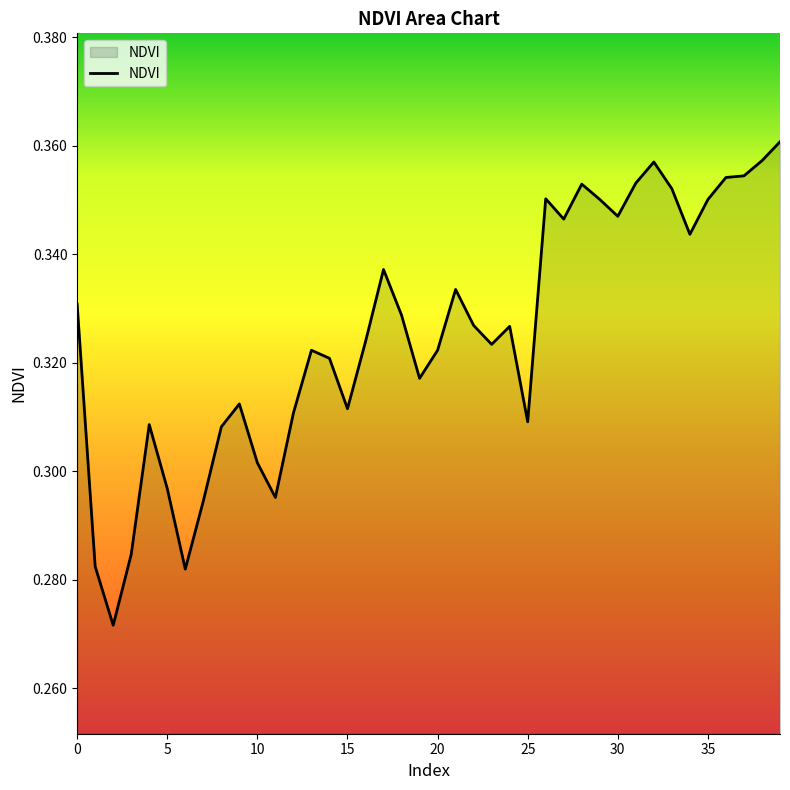

The chart shows a value of 0.5 at 10. True or false?

False